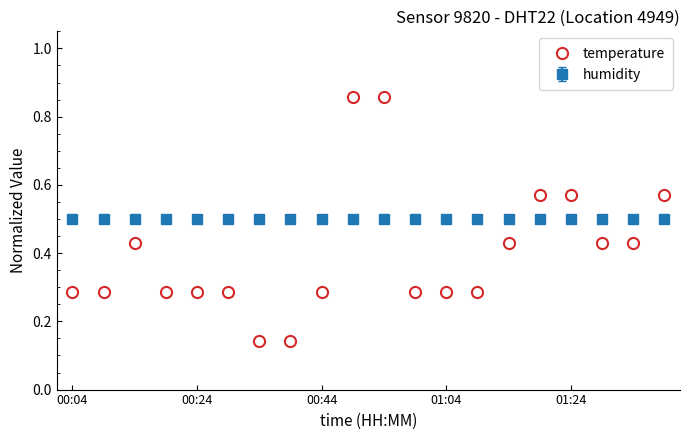

Which series has the largest range (max minus min)?

temperature